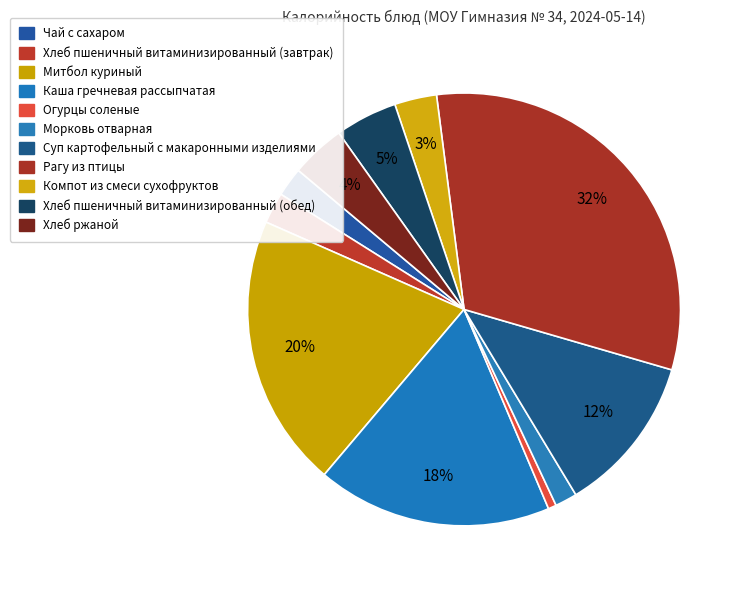

How many segments does this pie chart have?

11